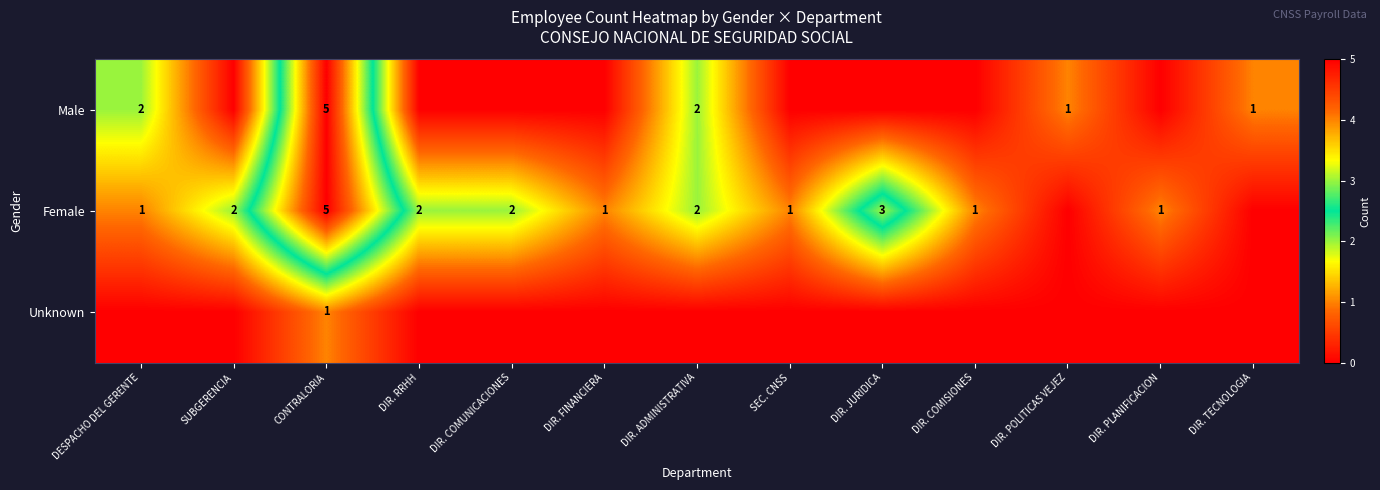

Is it true that Male equals 2 at DIR. POLITICAS VEJEZ?

False